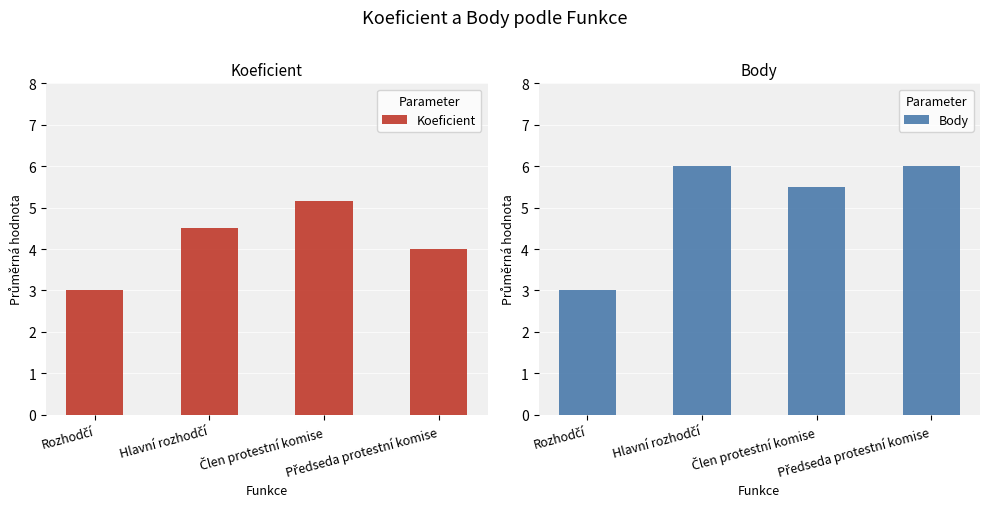

List the series in order of their peak value, highest first.

Body, Koeficient